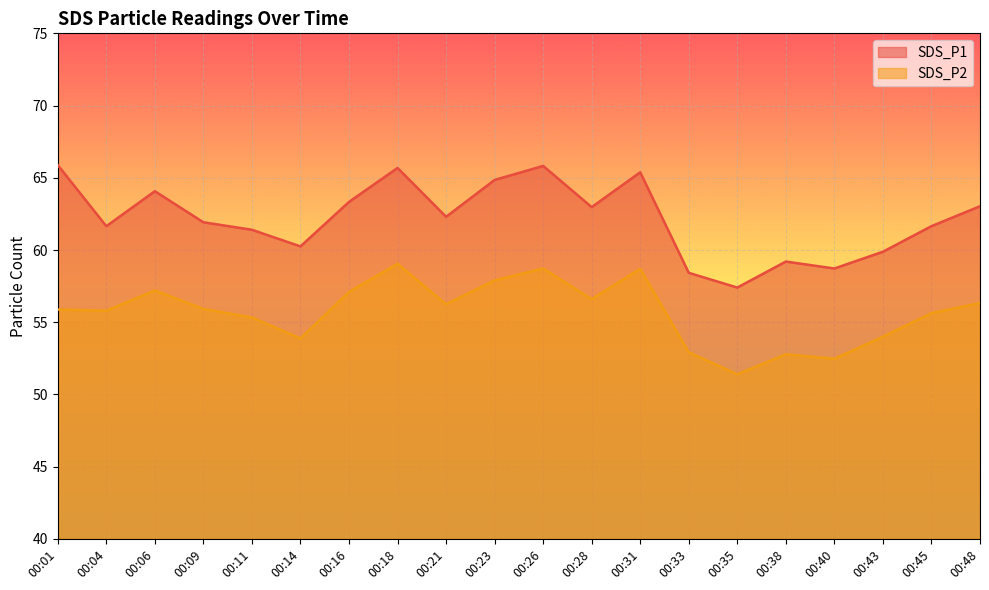

True or false: SDS_P1 and SDS_P2 intersect in this chart.

False